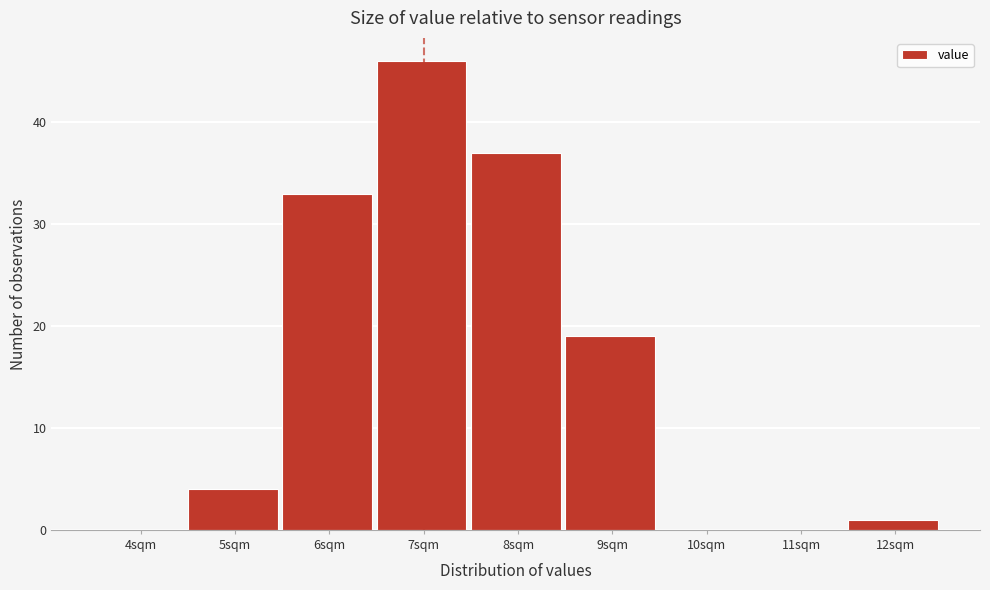

Reading left to right, extract all data points from this chart.

4sqm=0	5sqm=4	6sqm=33	7sqm=46	8sqm=37	9sqm=19	10sqm=0	11sqm=0	12sqm=1